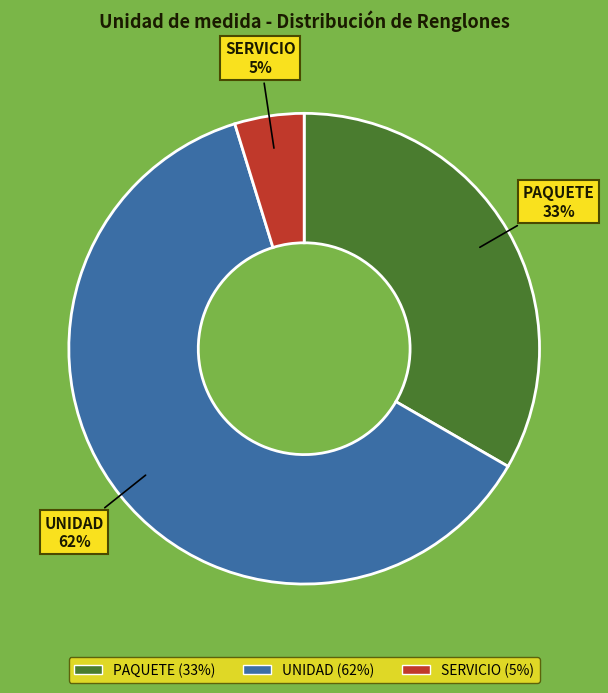

What percentage is the UNIDAD slice, to the nearest percent?

62%